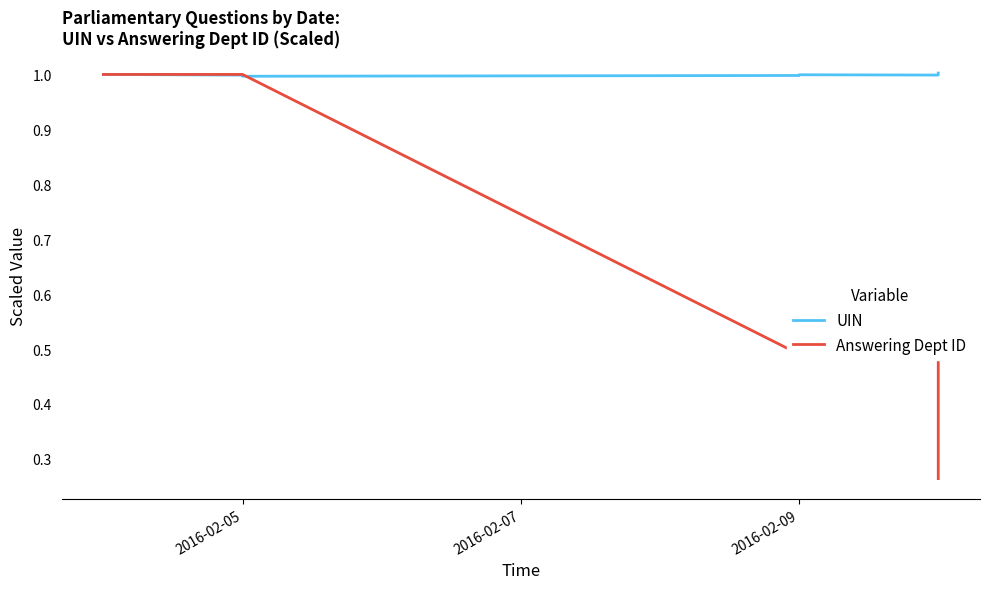

What is the maximum value shown in the chart?

1.0